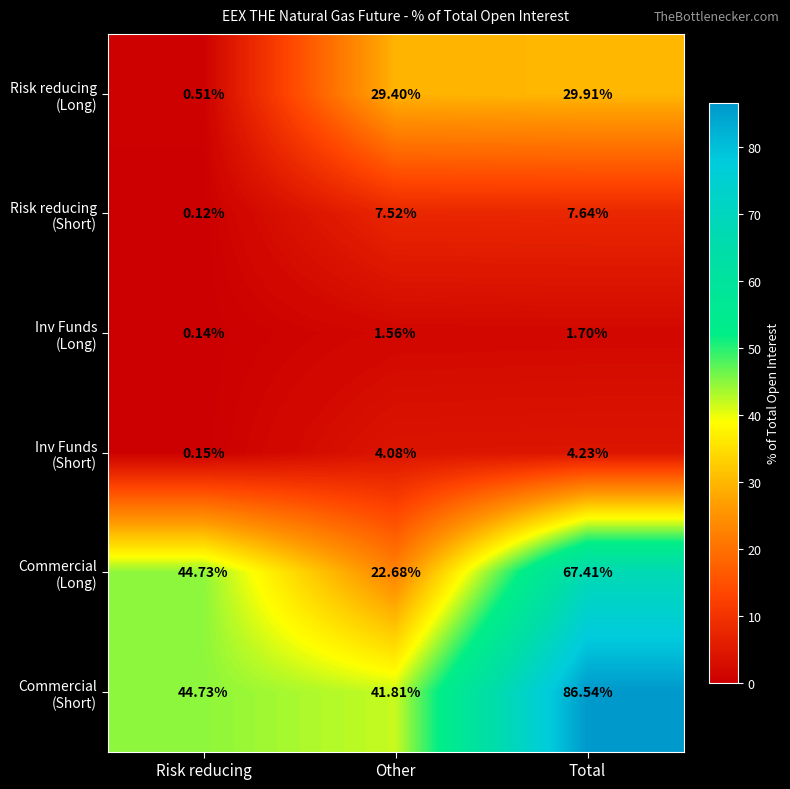

At which category is the sum across all series the highest?

Total